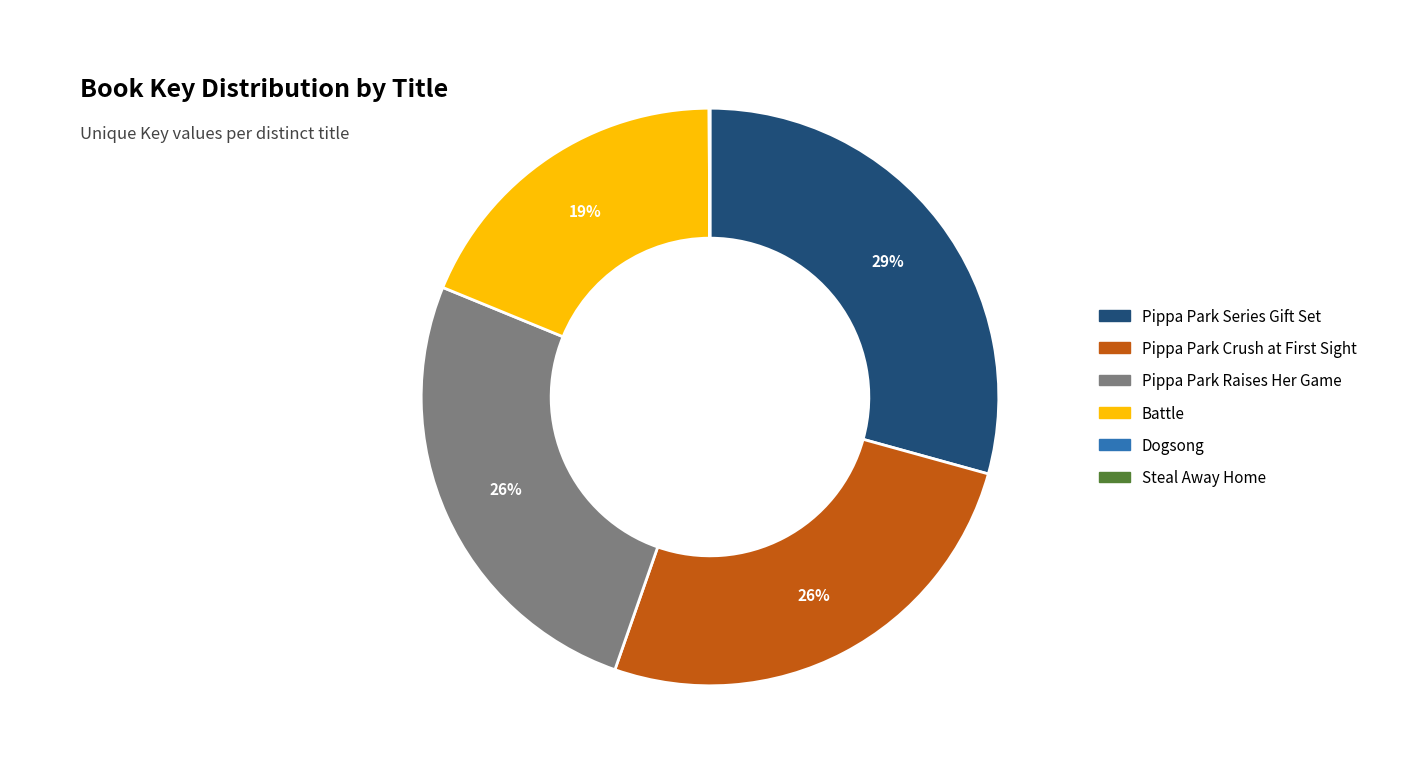

Is it true that Pippa Park Series Gift Set is 29% of the pie?

True